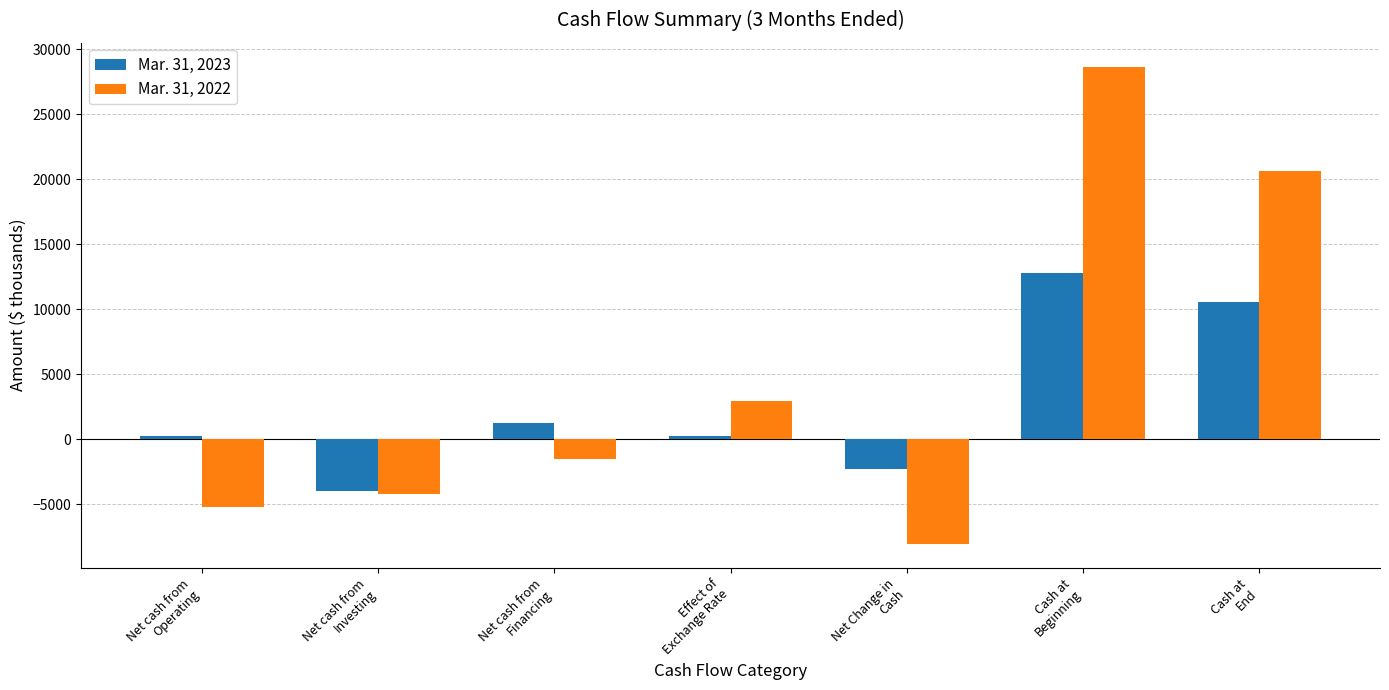

List the series in order of their peak value, lowest first.

Mar. 31, 2023, Mar. 31, 2022